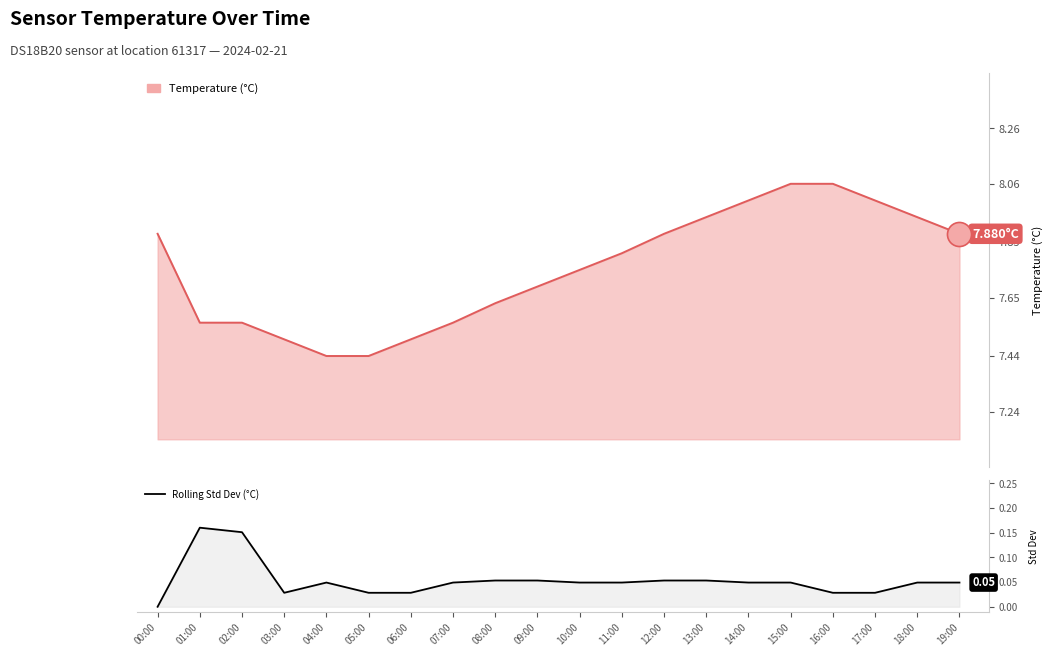

What is the change in value from 01:00 to 03:00?

-0.1